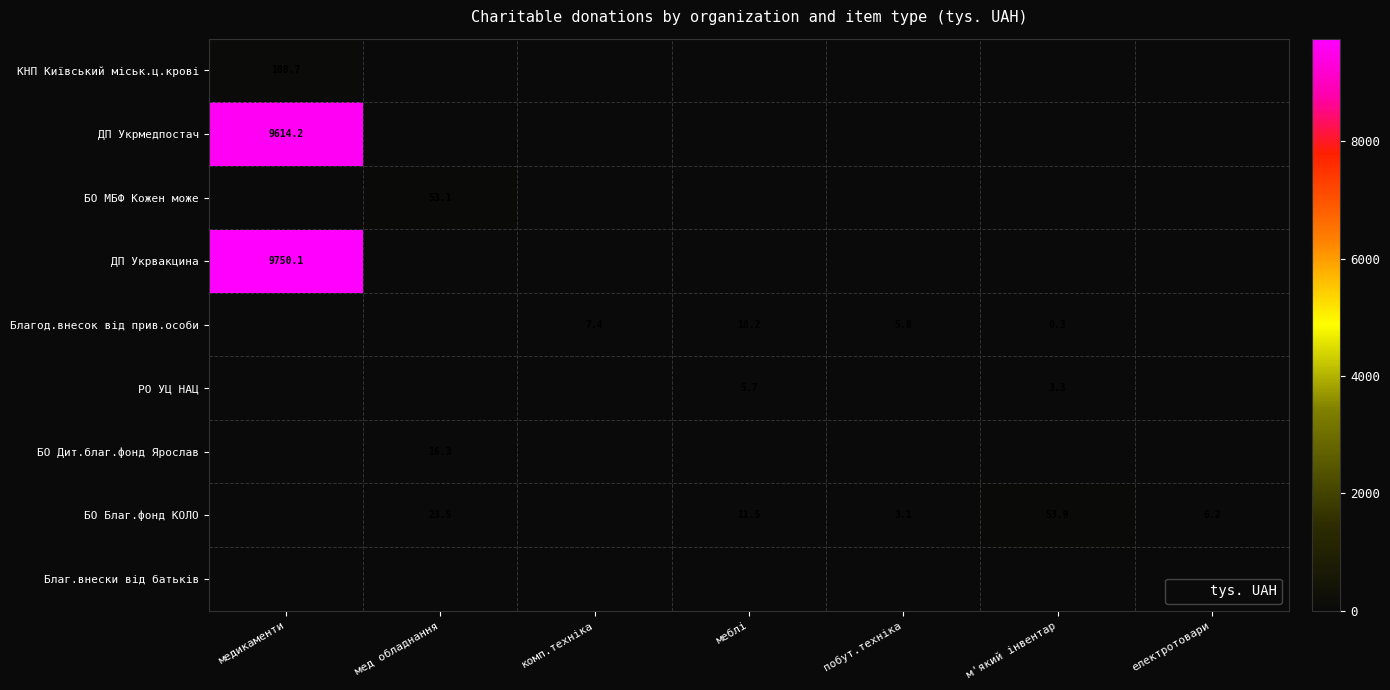

What is the difference between the maximum and minimum values in the ДП Укрмедпостач series?

9614.2